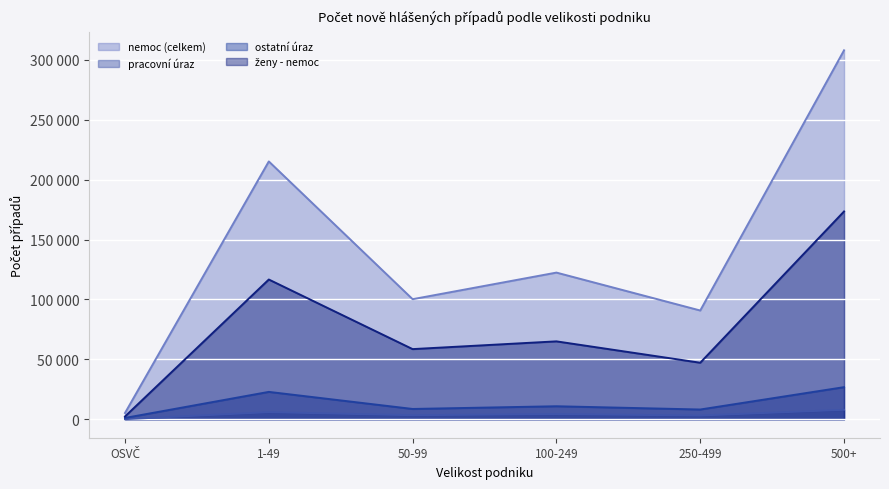

Which category has the highest value across all series?

500+